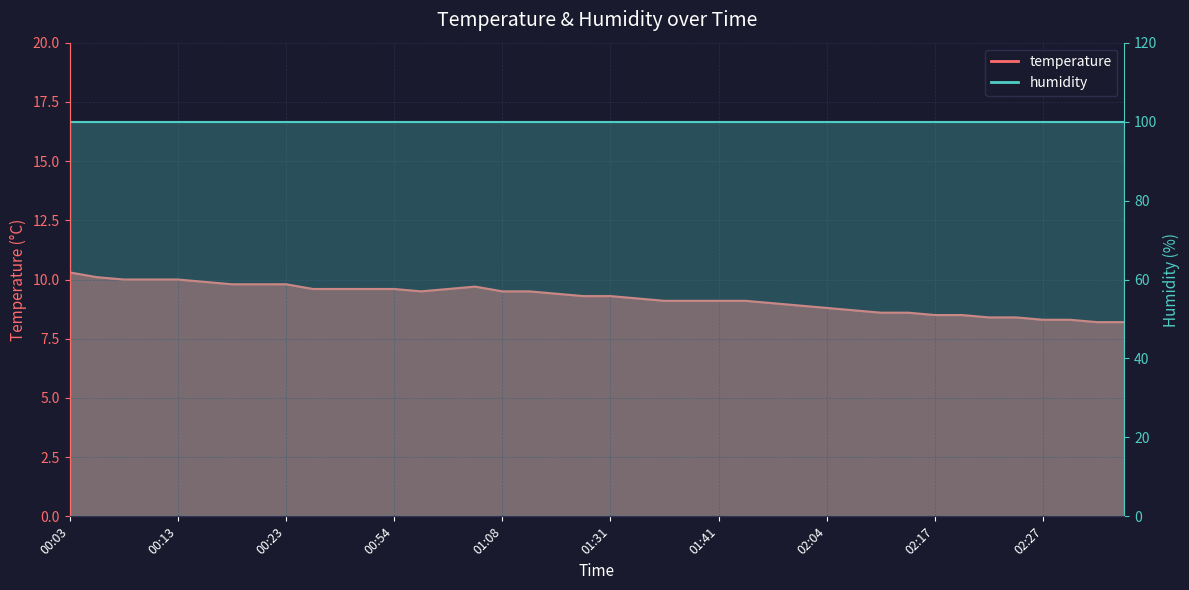

Rank the categories by value from highest to lowest.

00:03, 00:05, 00:08, 00:10, 00:13, 00:15, 00:18, 00:20, 00:23, 01:03, 00:47, 00:49, 00:52, 00:54, 00:59, 00:57, 01:08, 01:14, 01:17, 01:28, 01:31, 01:34, 01:36, 01:39, 01:41, 01:44, 01:49, 01:58, 02:04, 02:06, 02:12, 02:14, 02:17, 02:20, 02:22, 02:25, 02:27, 02:30, 02:32, 02:35